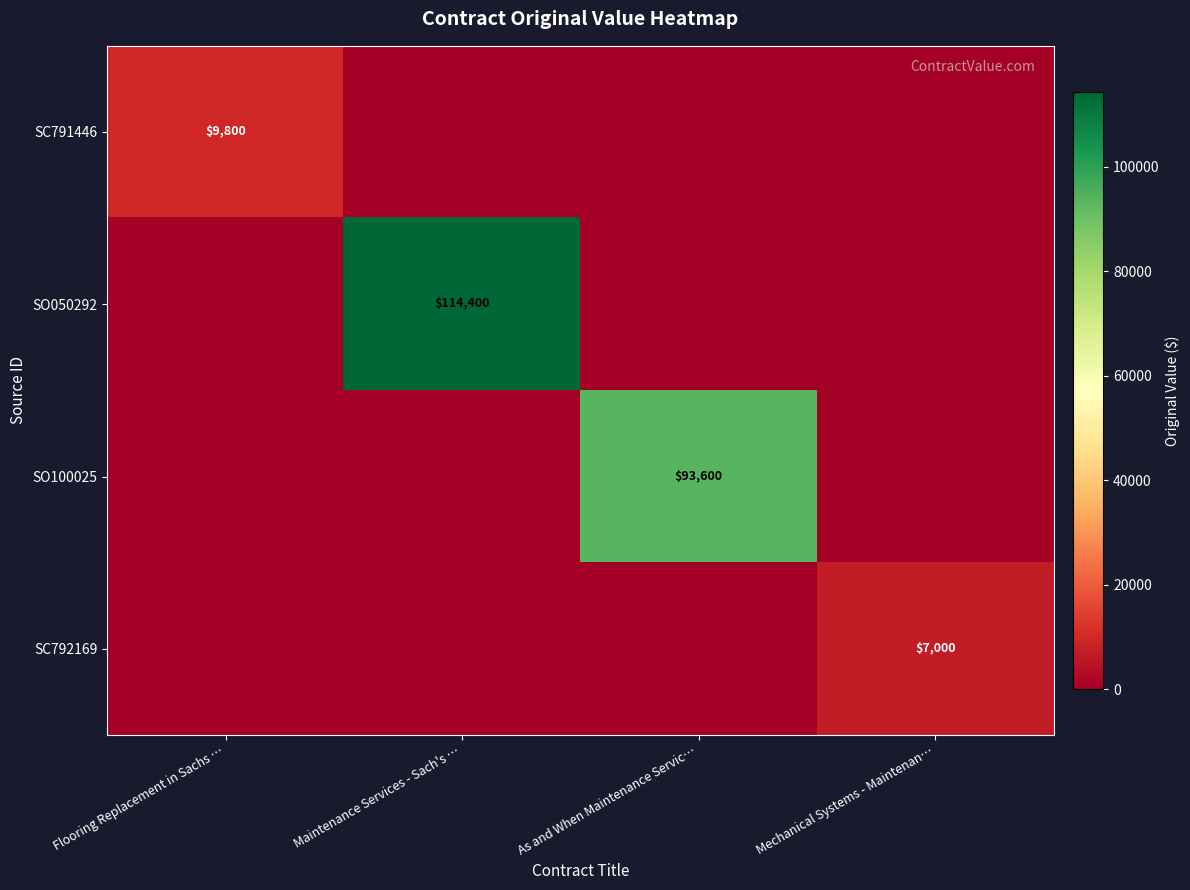

Is it true that SC791446 equals 9800 at Flooring Replacement in Sachs …?

True